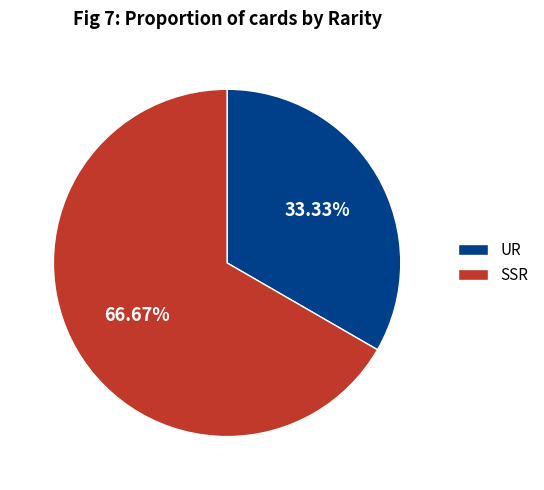

Which slice represents more than half of the pie?

SSR